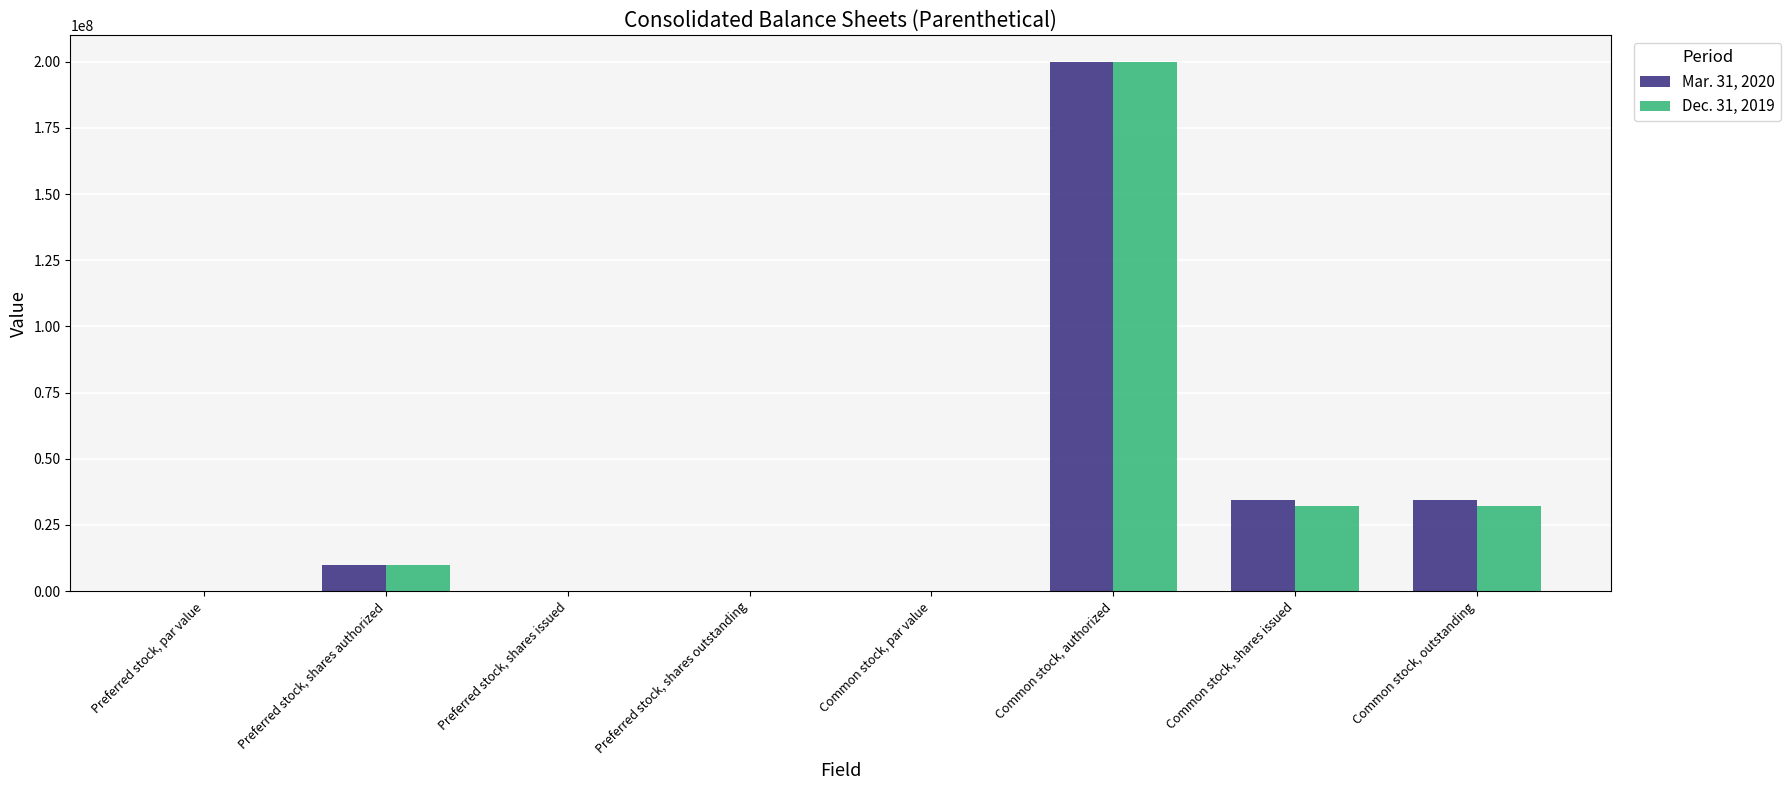

At which label does Mar. 31, 2020 reach its peak?

Common stock, authorized